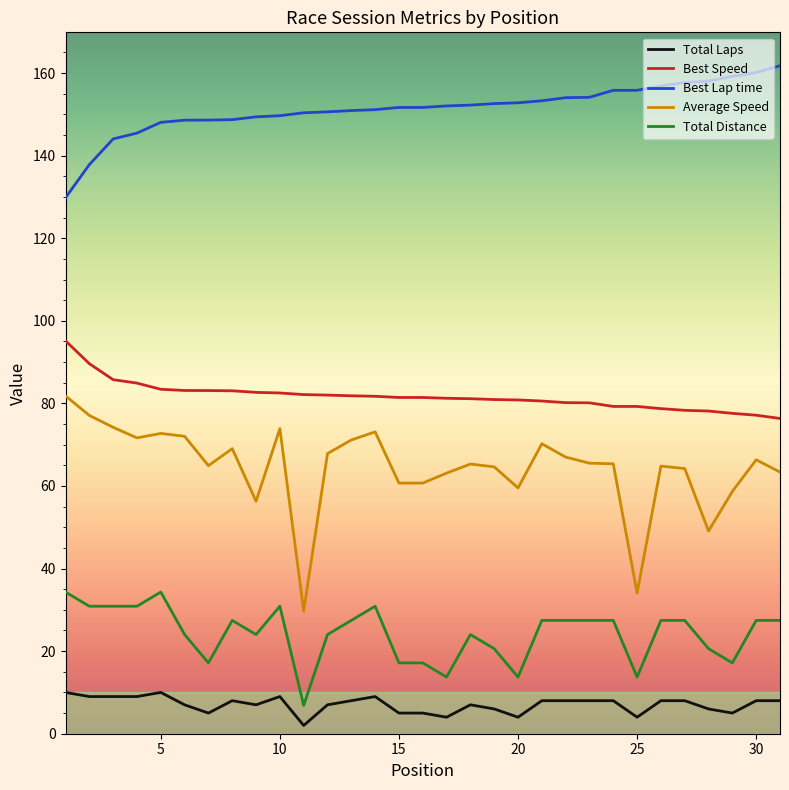

True or false: Total Distance and Average Speed cross at least once.

False